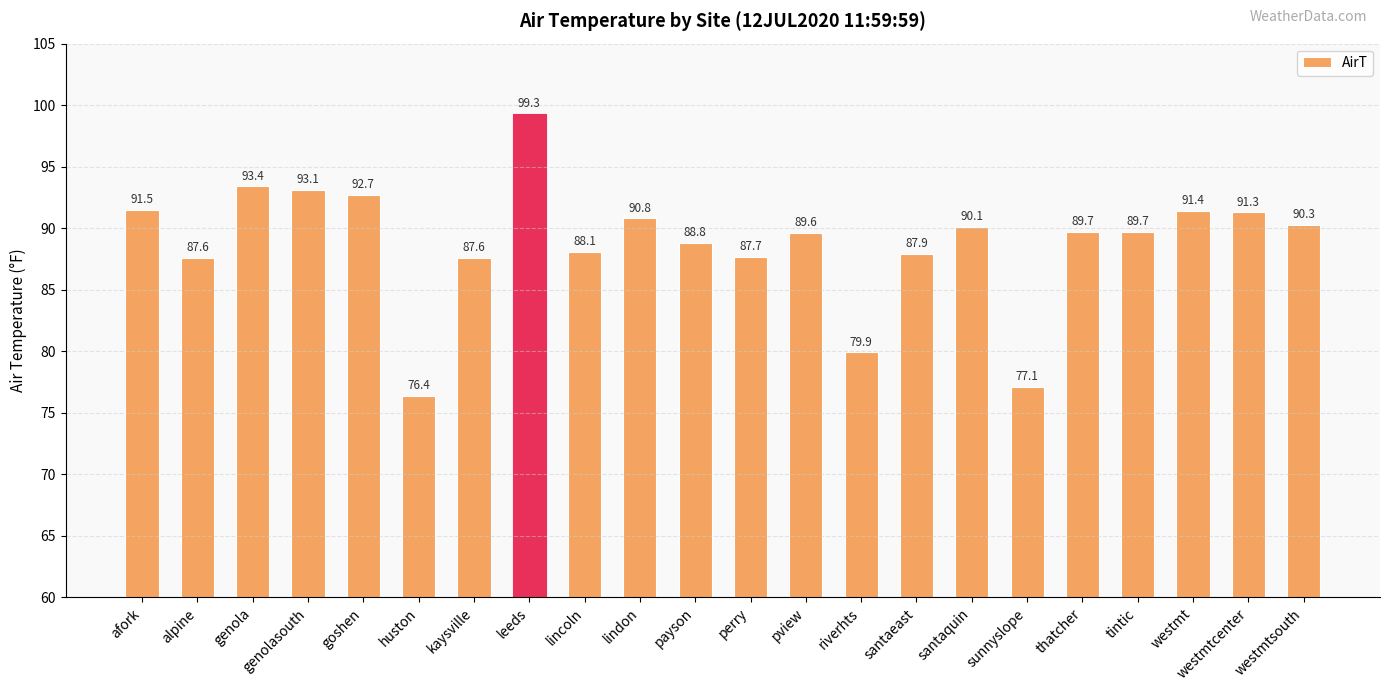

Approximately how many times larger is the value at santaeast compared to lincoln?

1.0